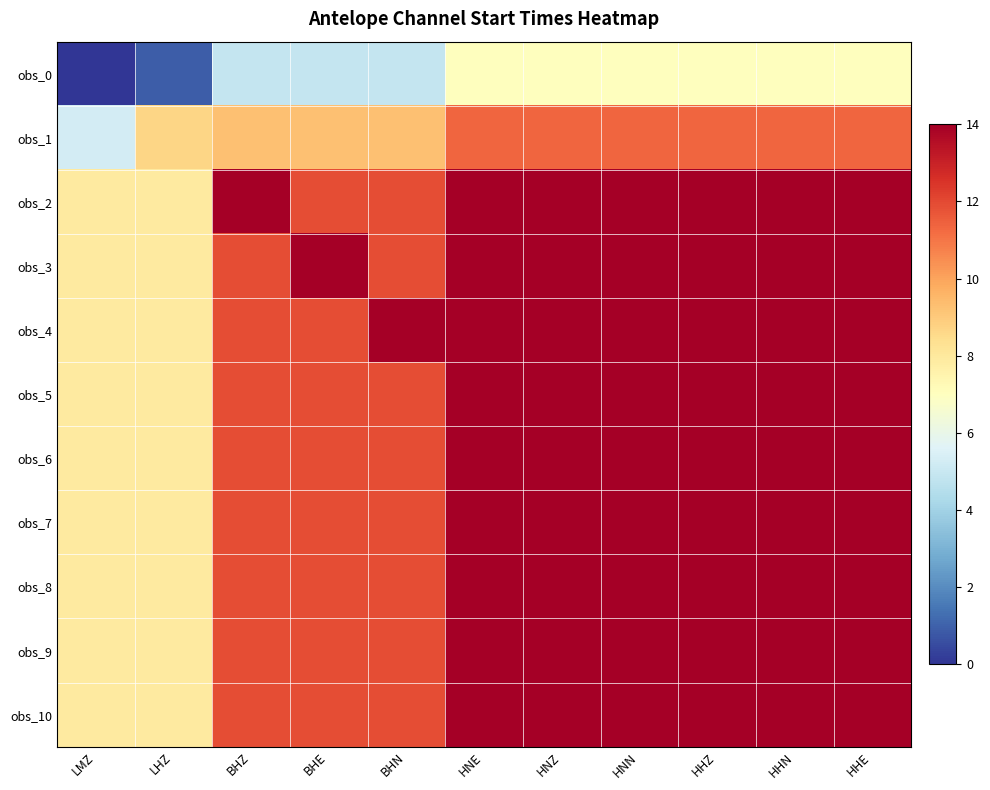

Reading left to right, transcribe all the data shown in this chart.

obs_0: LMZ=0.0	LHZ=0.9	BHZ=4.9	BHE=4.9	BHN=4.9	HNE=7.0	HNZ=7.0	HNN=7.0	HHZ=7.0	HHN=7.0	HHE=7.0
obs_1: LMZ=5.3	LHZ=8.7	BHZ=9.2	BHE=9.2	BHN=9.2	HNE=11.3	HNZ=11.3	HNN=11.3	HHZ=11.3	HHN=11.3	HHE=11.3
obs_2: LMZ=7.9	LHZ=7.9	BHZ=14.0	BHE=11.9	BHN=11.9	HNE=14.0	HNZ=14.0	HNN=14.0	HHZ=14.0	HHN=14.0	HHE=14.0
obs_3: LMZ=7.9	LHZ=7.9	BHZ=11.9	BHE=14.0	BHN=11.9	HNE=14.0	HNZ=14.0	HNN=14.0	HHZ=14.0	HHN=14.0	HHE=14.0
obs_4: LMZ=7.9	LHZ=7.9	BHZ=11.9	BHE=11.9	BHN=14.0	HNE=14.0	HNZ=14.0	HNN=14.0	HHZ=14.0	HHN=14.0	HHE=14.0
obs_5: LMZ=7.9	LHZ=7.9	BHZ=11.9	BHE=11.9	BHN=11.9	HNE=14.0	HNZ=14.0	HNN=14.0	HHZ=14.0	HHN=14.0	HHE=14.0
obs_6: LMZ=7.9	LHZ=7.9	BHZ=11.9	BHE=11.9	BHN=11.9	HNE=14.0	HNZ=14.0	HNN=14.0	HHZ=14.0	HHN=14.0	HHE=14.0
obs_7: LMZ=7.9	LHZ=7.9	BHZ=11.9	BHE=11.9	BHN=11.9	HNE=14.0	HNZ=14.0	HNN=14.0	HHZ=14.0	HHN=14.0	HHE=14.0
obs_8: LMZ=7.9	LHZ=7.9	BHZ=11.9	BHE=11.9	BHN=11.9	HNE=14.0	HNZ=14.0	HNN=14.0	HHZ=14.0	HHN=14.0	HHE=14.0
obs_9: LMZ=7.9	LHZ=7.9	BHZ=11.9	BHE=11.9	BHN=11.9	HNE=14.0	HNZ=14.0	HNN=14.0	HHZ=14.0	HHN=14.0	HHE=14.0
obs_10: LMZ=7.9	LHZ=7.9	BHZ=11.9	BHE=11.9	BHN=11.9	HNE=14.0	HNZ=14.0	HNN=14.0	HHZ=14.0	HHN=14.0	HHE=14.0